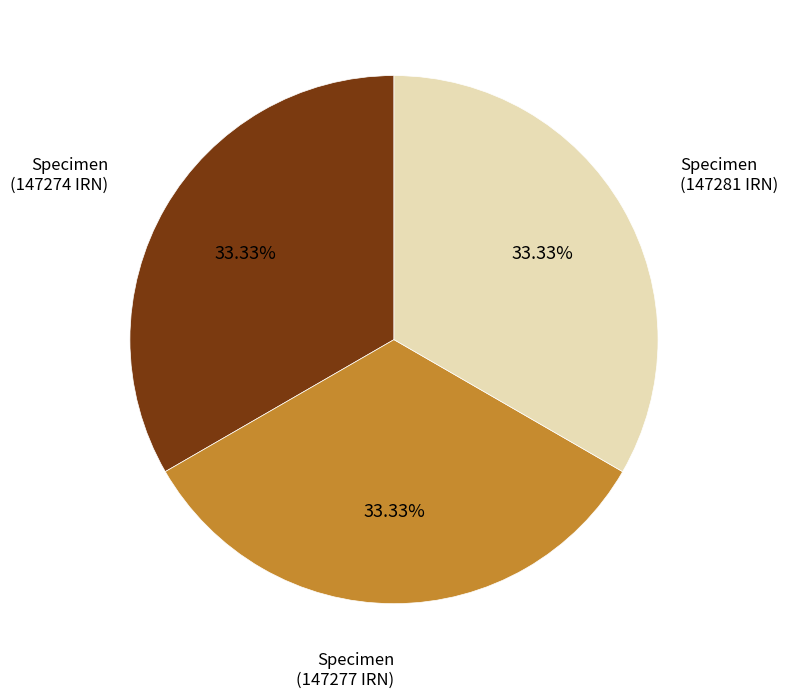

Is there a majority slice in this chart?

No